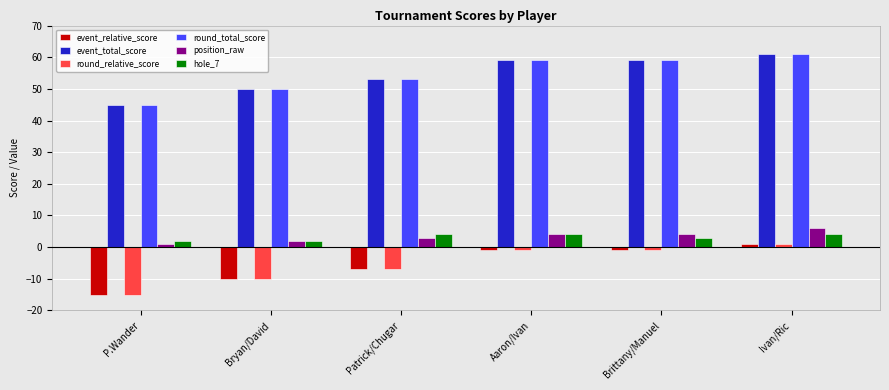

Count the number of categories in the chart.

6